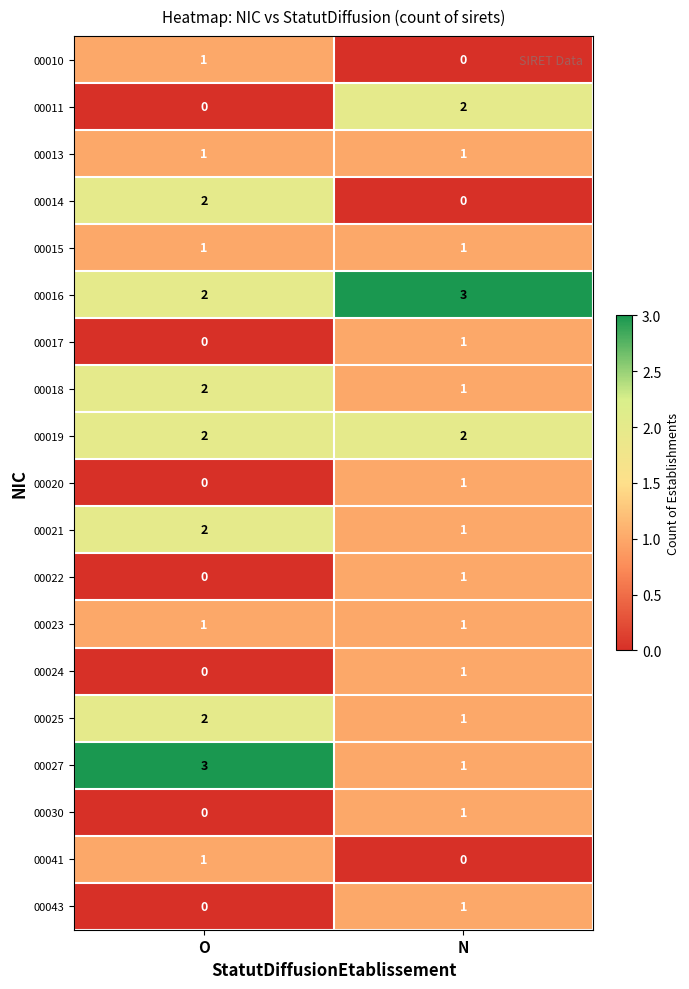

True or false: 00013 has a value of 2 at N.

False